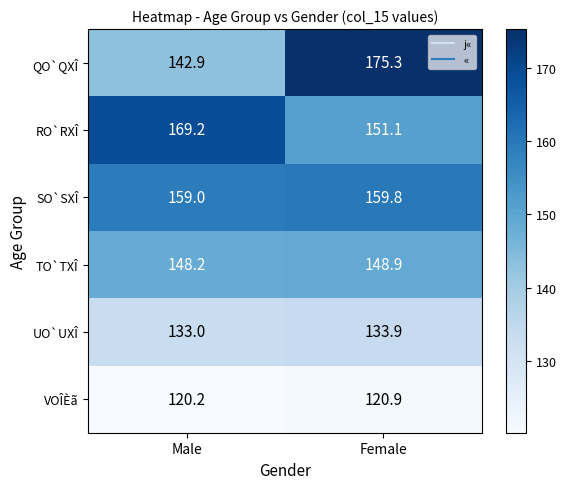

Between Male and Female, which series saw the biggest shift?

QO`QXÎ